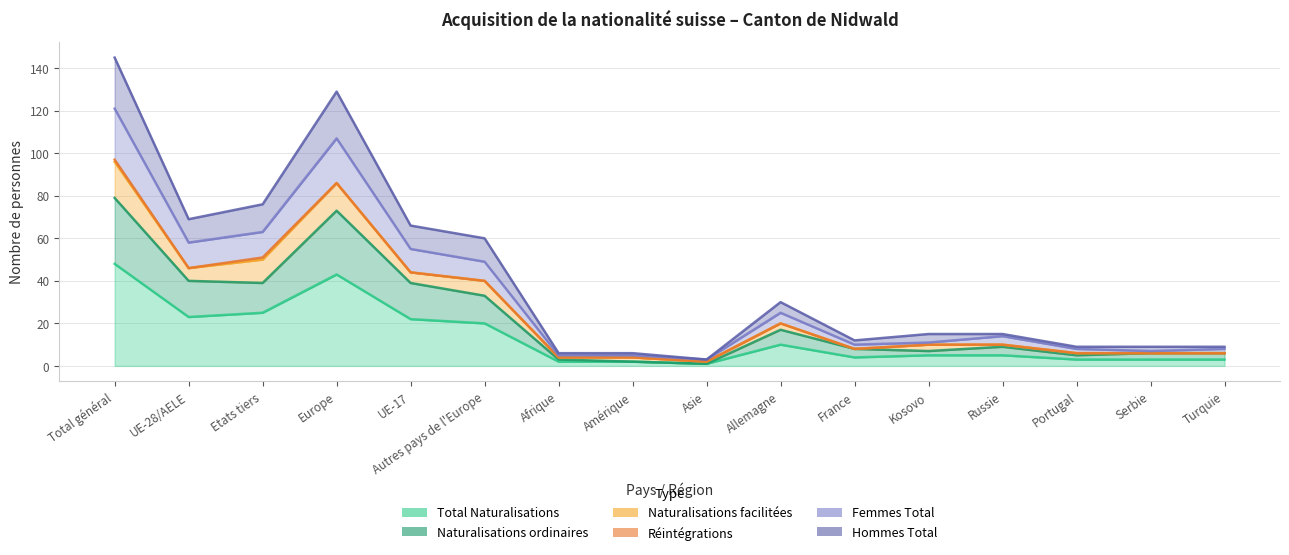

Does the chart have visible grid lines?

Yes